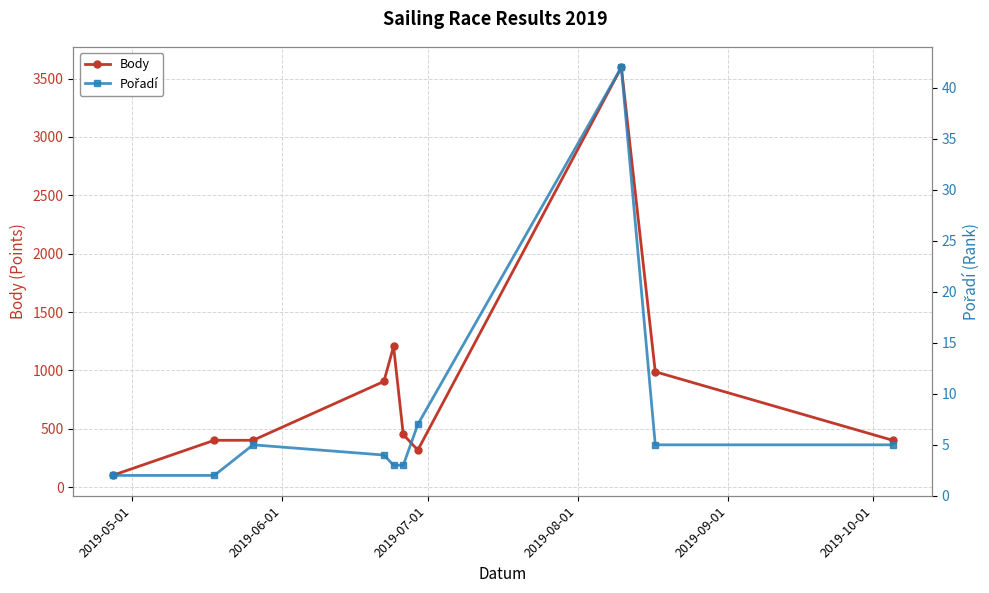

What is the value of the Body point at the 5th from the left?

1206